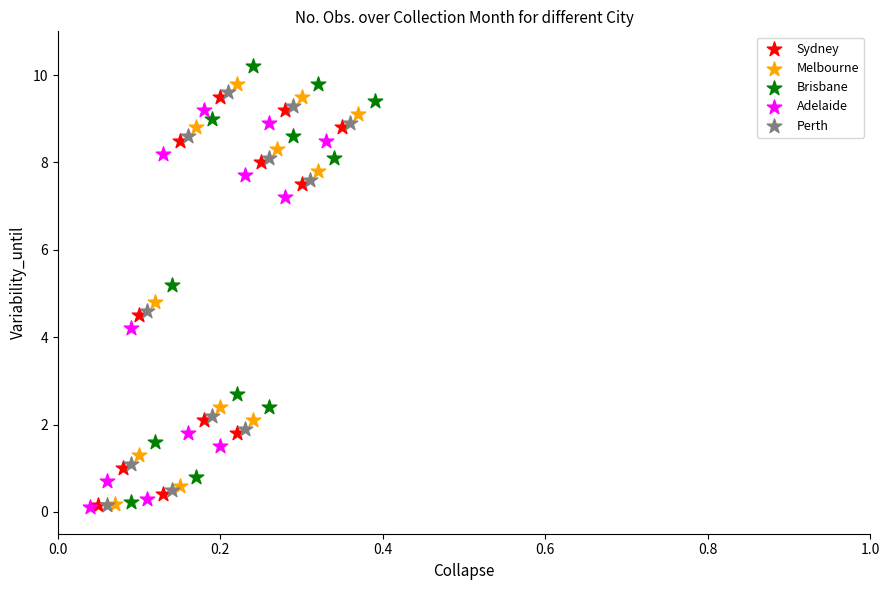

Which series has the largest Y range (max minus min)?

Brisbane